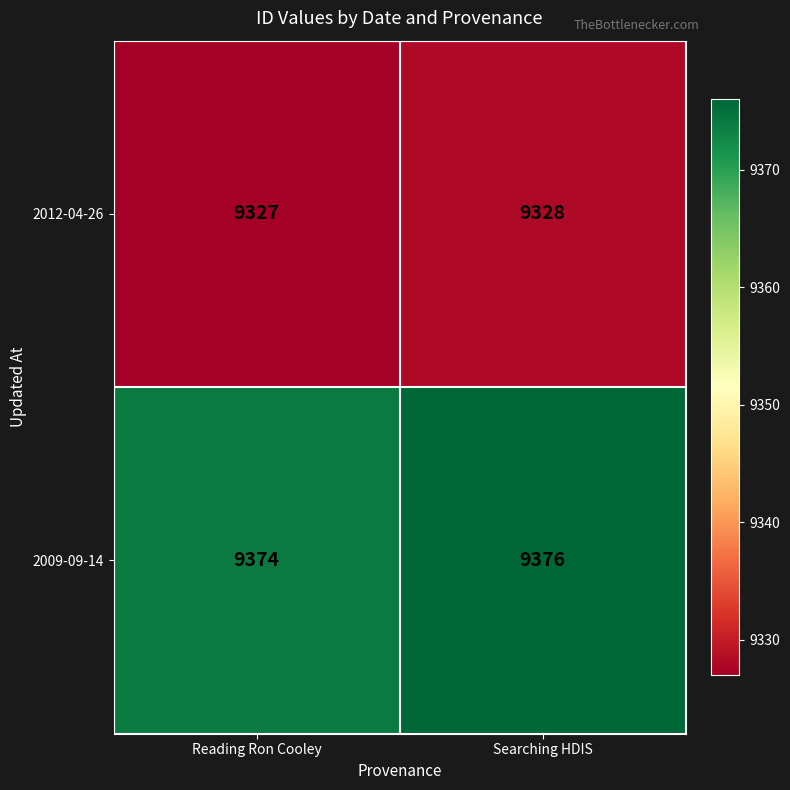

What is the difference between the highest and lowest values at Searching HDIS?

48